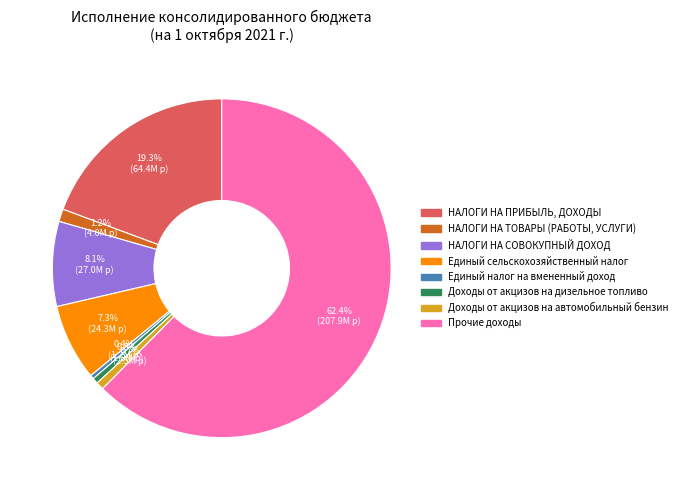

How many slices are in this pie chart?

8